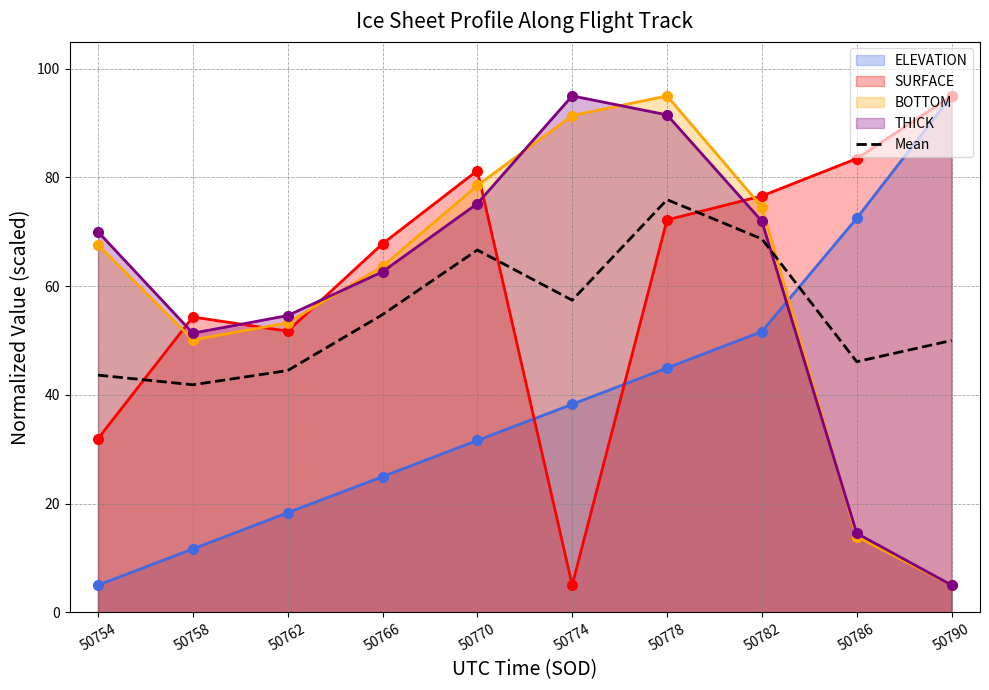

Reading left to right, extract all data points from this chart.

ELEVATION: 50754=5.0	50758=11.7	50762=18.3	50766=25.0	50770=31.6	50774=38.3	50778=45.0	50782=51.6	50786=72.5	50790=95.0
SURFACE: 50754=31.9	50758=54.3	50762=51.7	50766=67.8	50770=81.3	50774=5.0	50778=72.2	50782=76.6	50786=83.5	50790=95.0
BOTTOM: 50754=67.6	50758=50.1	50762=53.3	50766=63.6	50770=78.5	50774=91.4	50778=95.0	50782=74.6	50786=13.9	50790=5.0
THICK: 50754=70.0	50758=51.3	50762=54.6	50766=62.6	50770=75.2	50774=95.0	50778=91.5	50782=71.9	50786=14.5	50790=5.0
Mean: 50754=43.6	50758=41.9	50762=44.5	50766=54.8	50770=66.6	50774=57.4	50778=75.9	50782=68.7	50786=46.1	50790=50.0